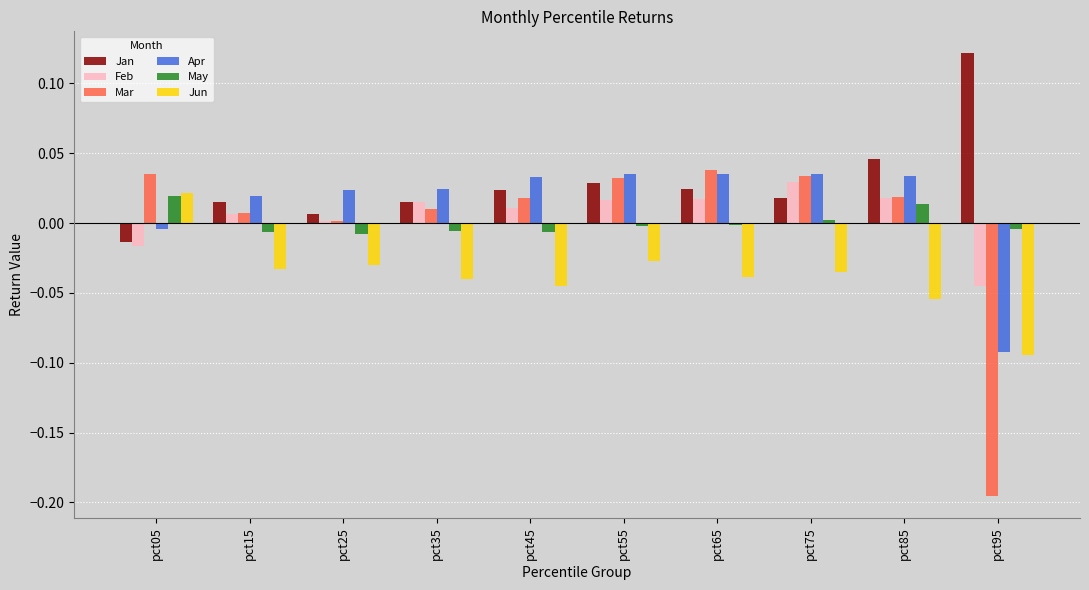

How many bars are there in each group?

6